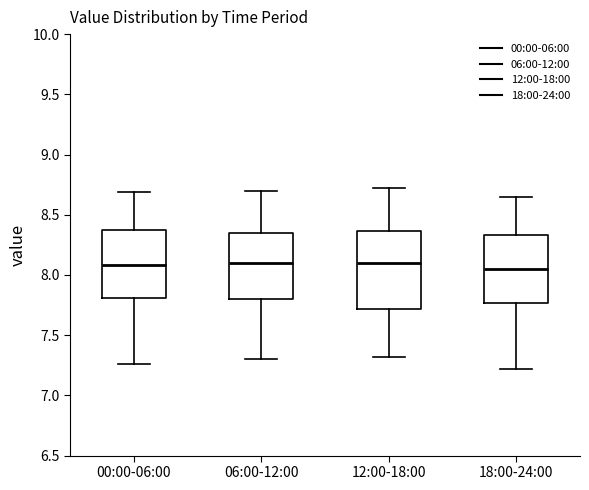

Reading left to right, read every box against the y-axis: the position of its median line, the range the box covers, and the ends of its whiskers. The values are not printed on the chart, so give them approximately, as read against the axis.

00:00-06:00: median 8.10, box 7.80 to 8.35, whiskers 7.25 to 8.70
06:00-12:00: median 8.10, box 7.80 to 8.35, whiskers 7.30 to 8.70
12:00-18:00: median 8.10, box 7.70 to 8.35, whiskers 7.30 to 8.70
18:00-24:00: median 8.05, box 7.75 to 8.35, whiskers 7.20 to 8.65